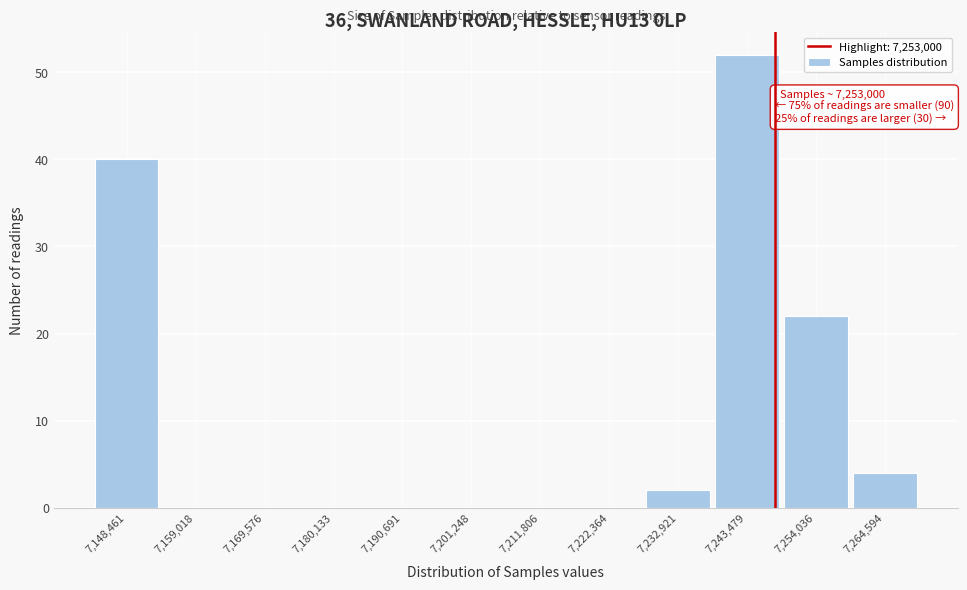

Reading left to right, transcribe all the data shown in this chart.

7,148,461=40	7,159,018=0	7,169,576=0	7,180,133=0	7,190,691=0	7,201,248=0	7,211,806=0	7,222,364=0	7,232,921=2	7,243,479=52	7,254,036=22	7,264,594=4